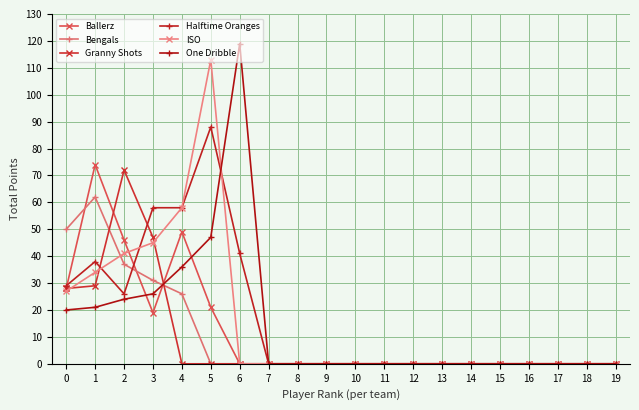

How many intersections are there between Halftime Oranges and Granny Shots?

2